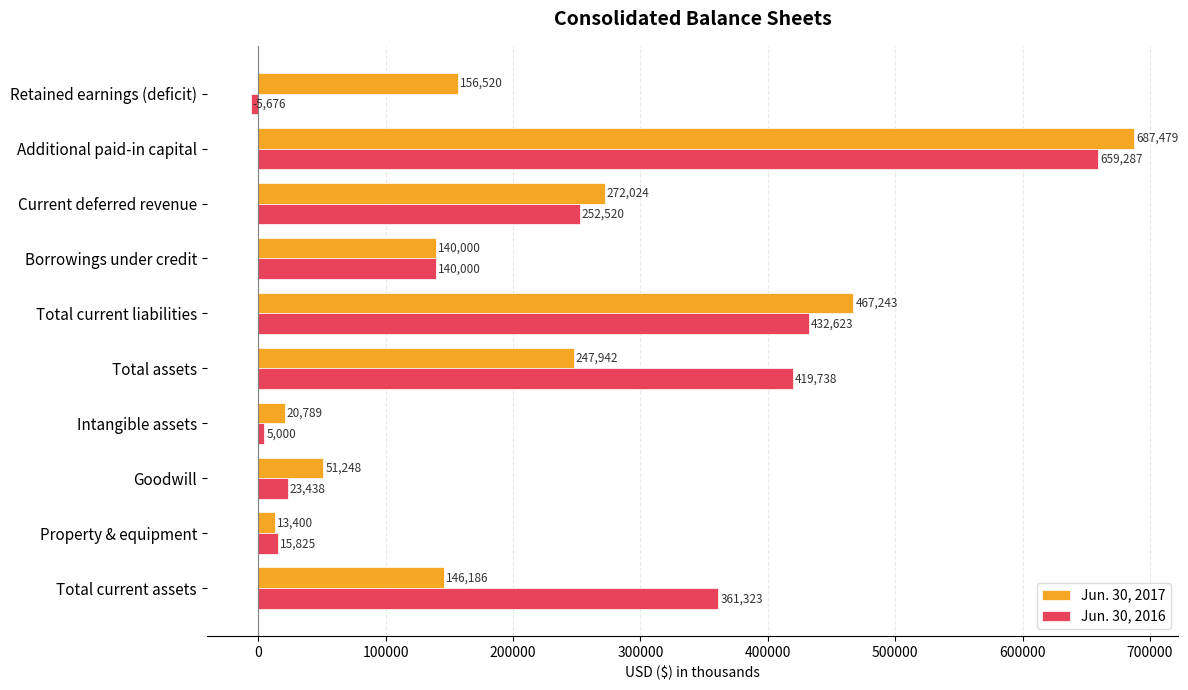

What is the average value of the Jun. 30, 2017 series?

220283